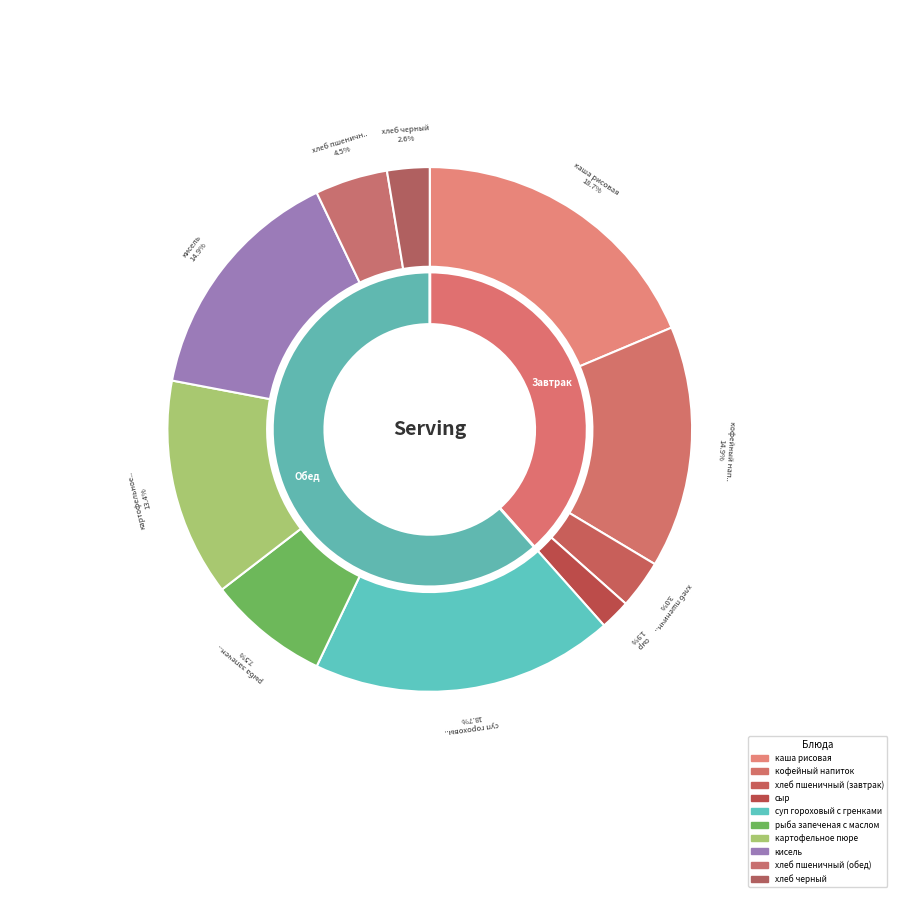

Between хлеб пшеничный (завтрак) and рыба запеченая с маслом, which is larger?

рыба запеченая с маслом